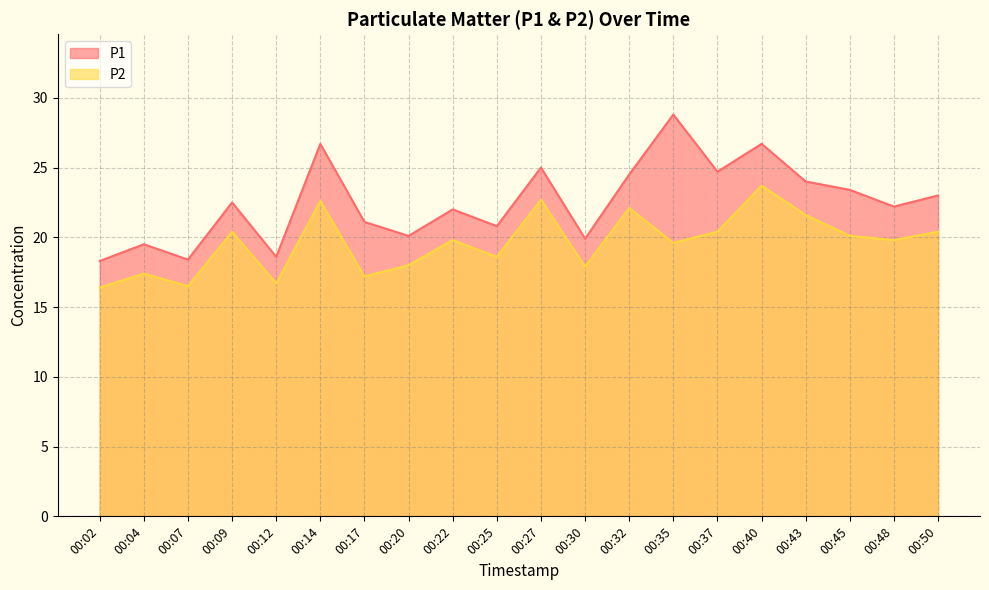

What is the total value across all series at 00:22?

41.8